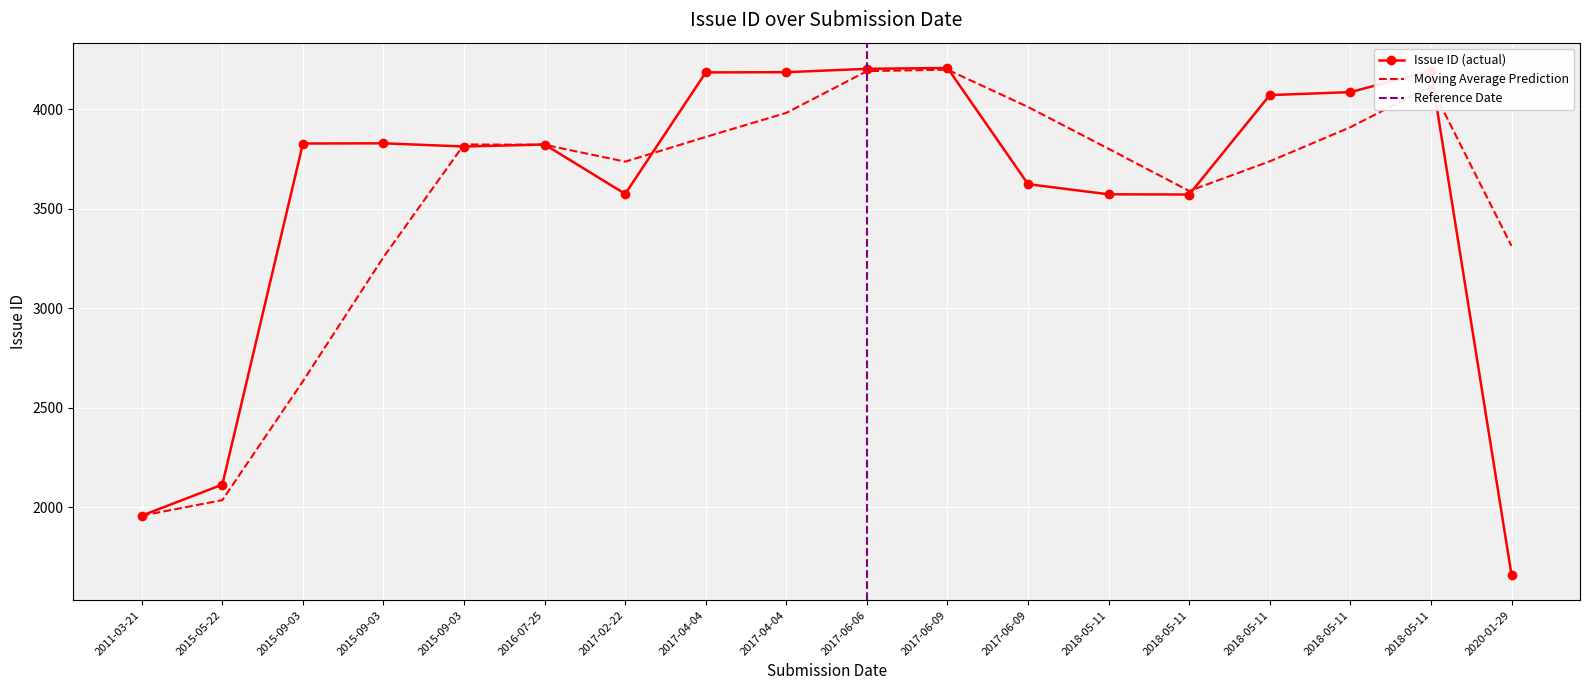

How many points are higher than both their immediate neighbors (excluding endpoints)?

3